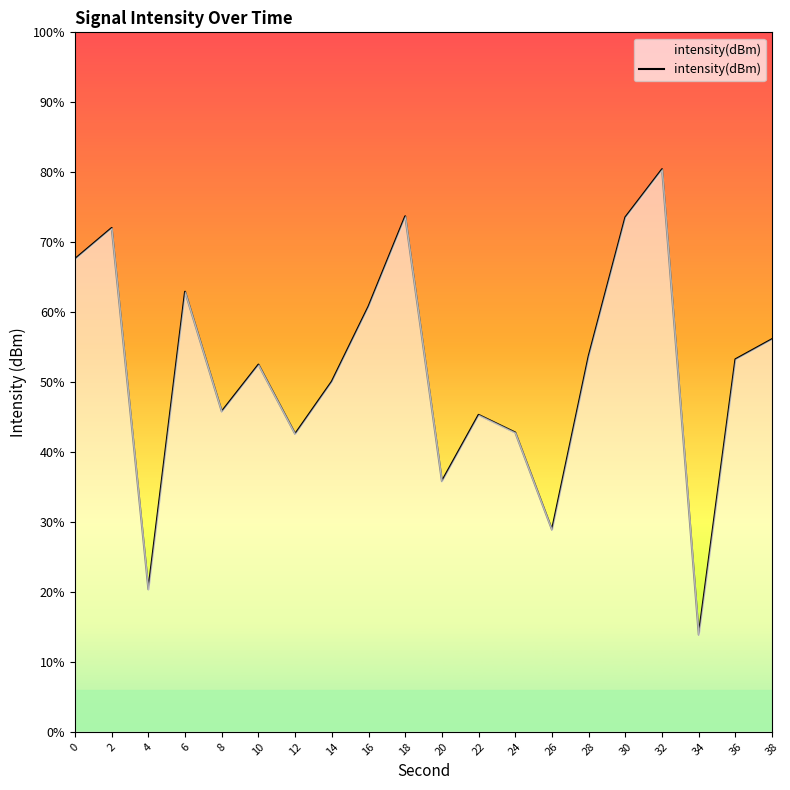

Which category has the highest value across all series?

32